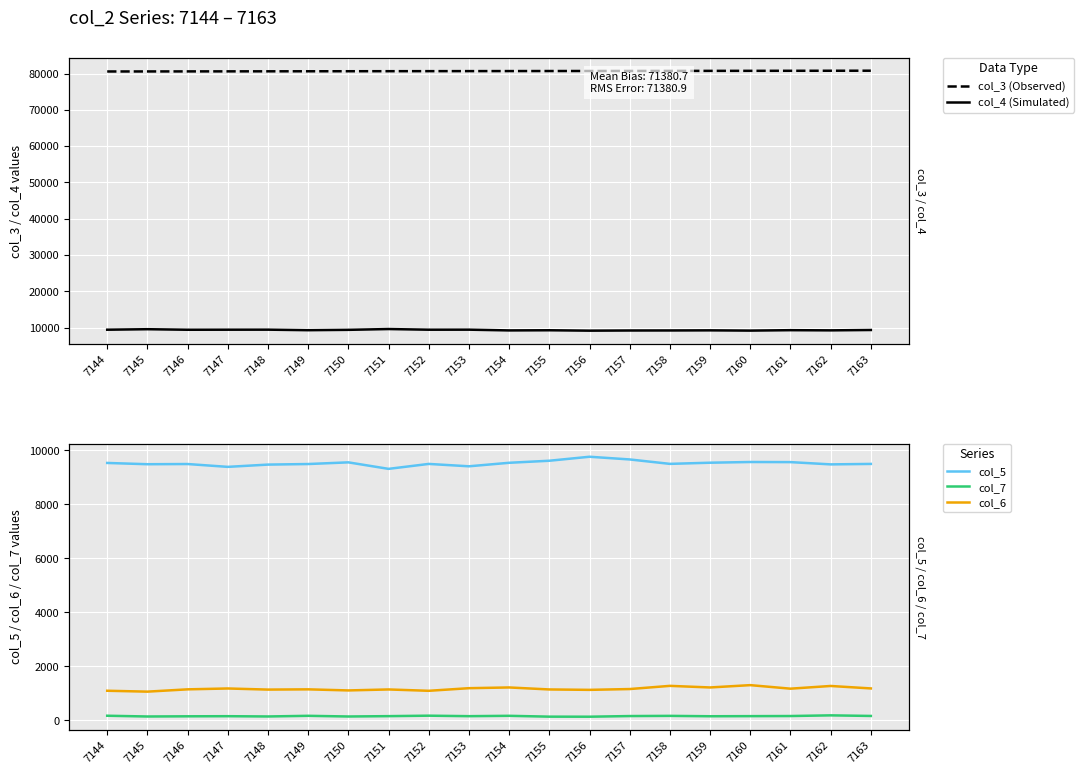

True or false: col_7 and col_6 intersect in this chart.

False